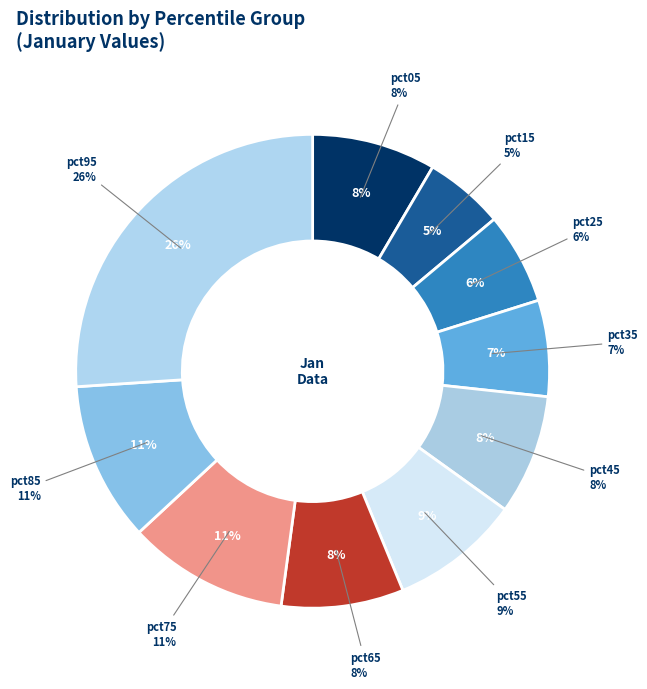

To the nearest percent, what is the average slice percentage?

10%